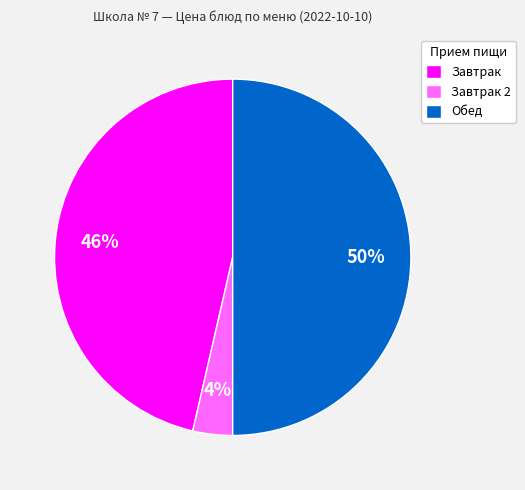

Approximately how many times larger is the value at Обед compared to Завтрак?

1.1